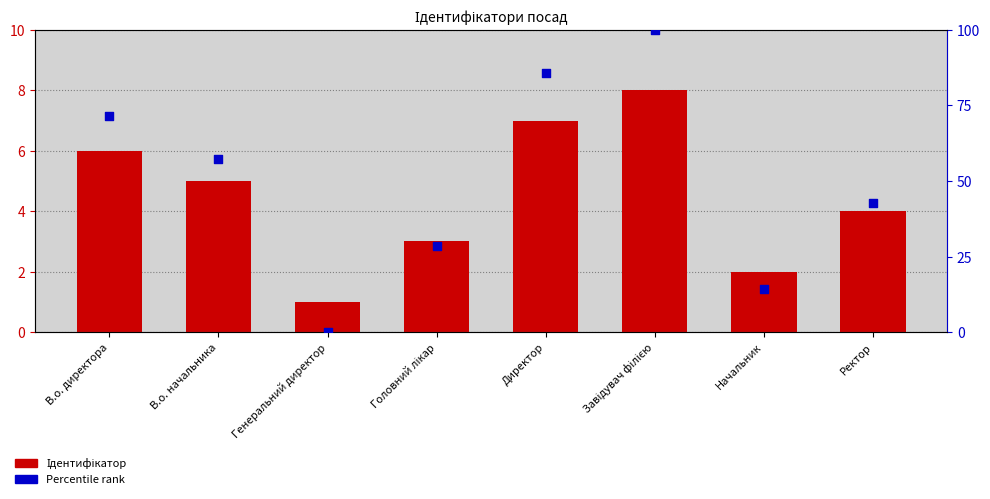

Which series has the widest spread of Y values?

Percentile rank